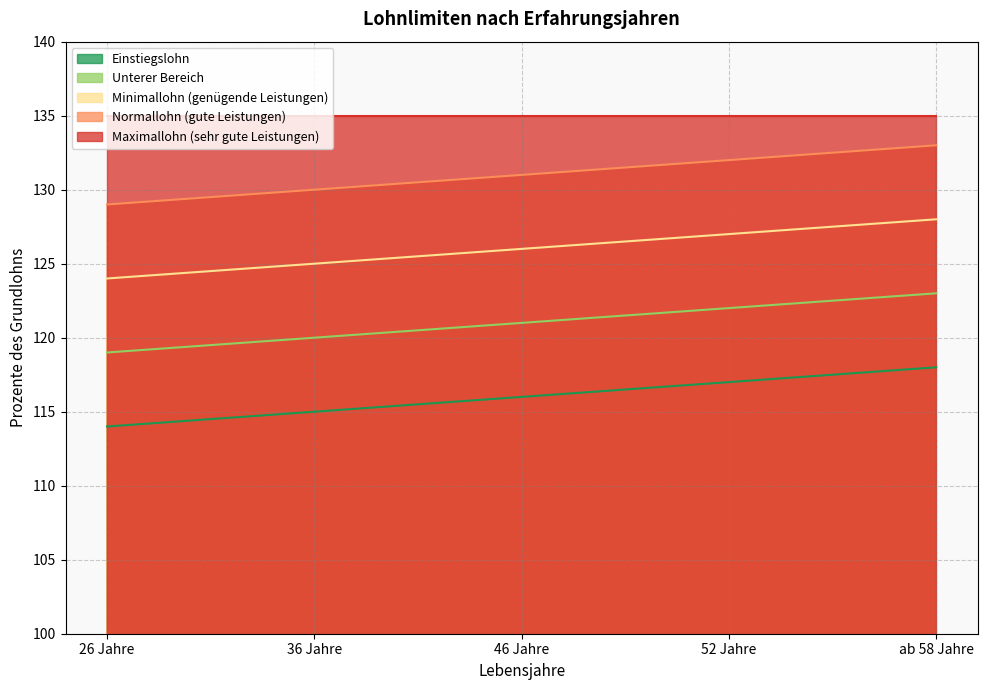

Rank the series by their average value, from lowest to highest.

Einstiegslohn, Unterer Bereich, Minimallohn (genügende Leistungen), Normallohn (gute Leistungen), Maximallohn (sehr gute Leistungen)